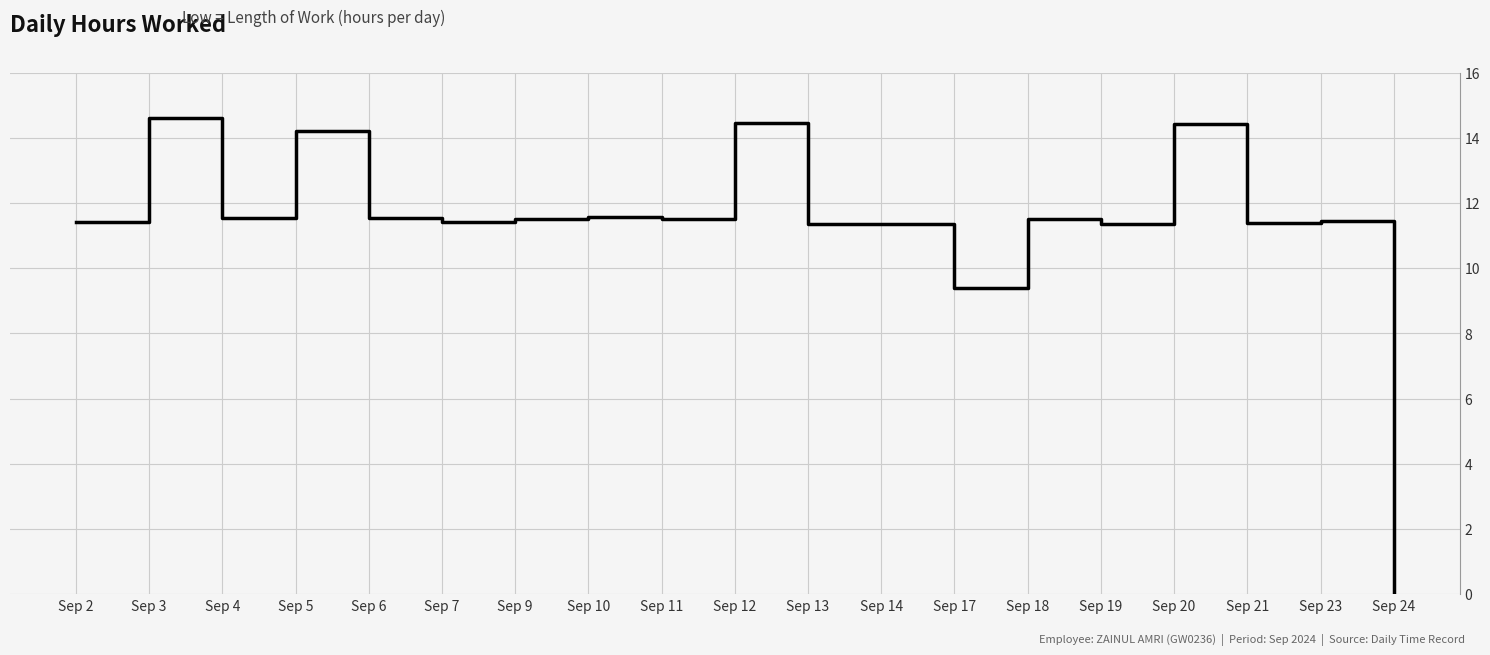

Which label corresponds to the smallest value in the chart?

Sep 24